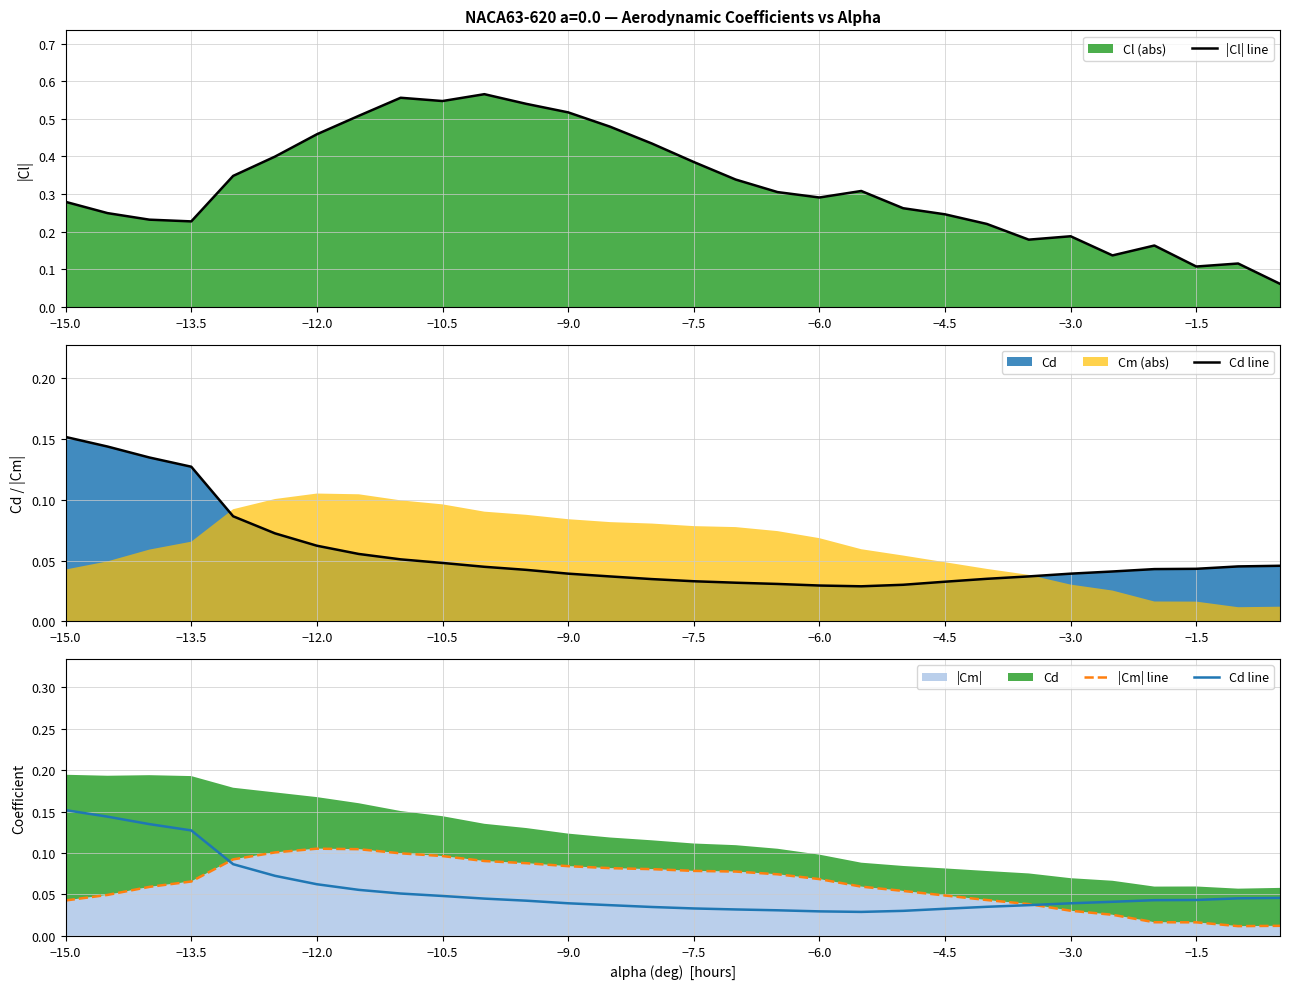

Does the chart have visible grid lines?

Yes